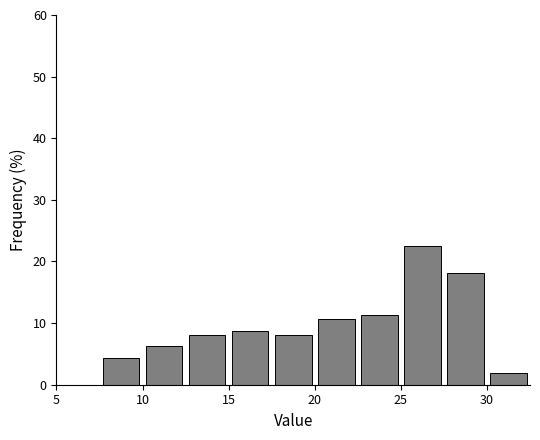

Reading left to right, list every bar in this chart as the range it spans on the x-axis followed by its height. The values are not printed on the chart, so give them approximately, as read against the axis.

5.0 to 7.5: 0
7.5 to 10.0: 4
10.0 to 12.5: 6
12.5 to 15.0: 8
15.0 to 17.5: 9
17.5 to 20.0: 8
20.0 to 22.5: 11
22.5 to 25.0: 11
25.0 to 27.5: 23
27.5 to 30.0: 18
30.0 to 32.5: 2